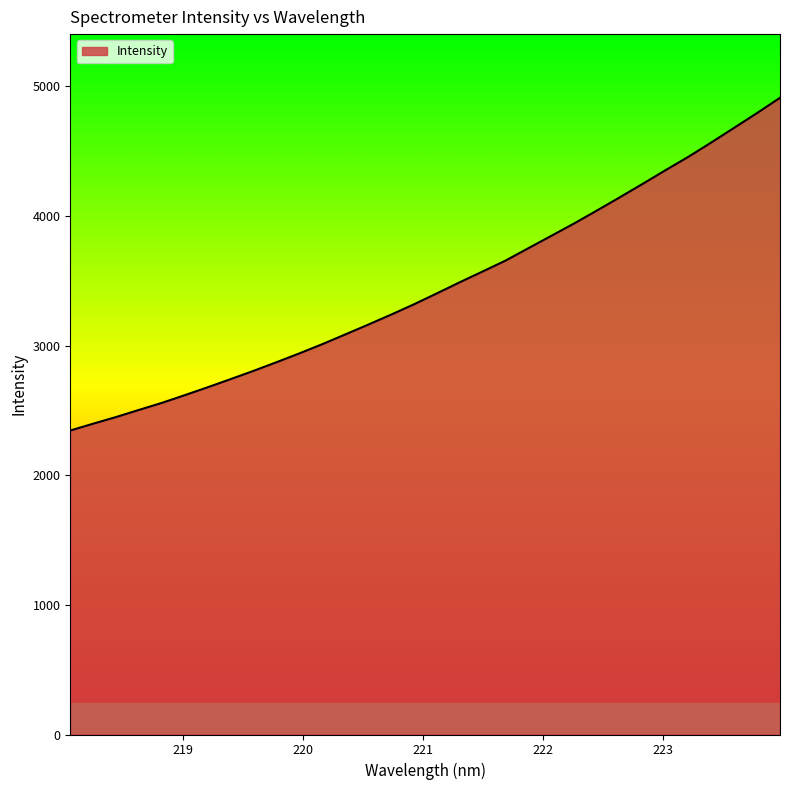

What is the difference between the maximum and minimum values?

2567.0